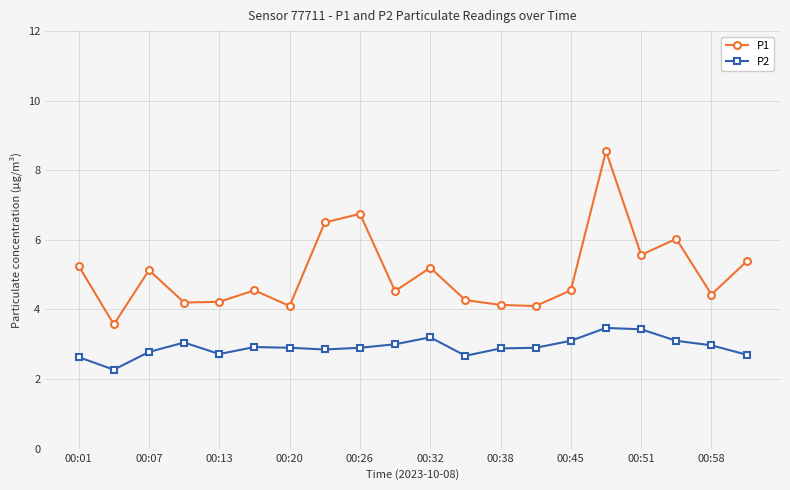

What is the value of the P2 point at the 15th from the left?

3.1